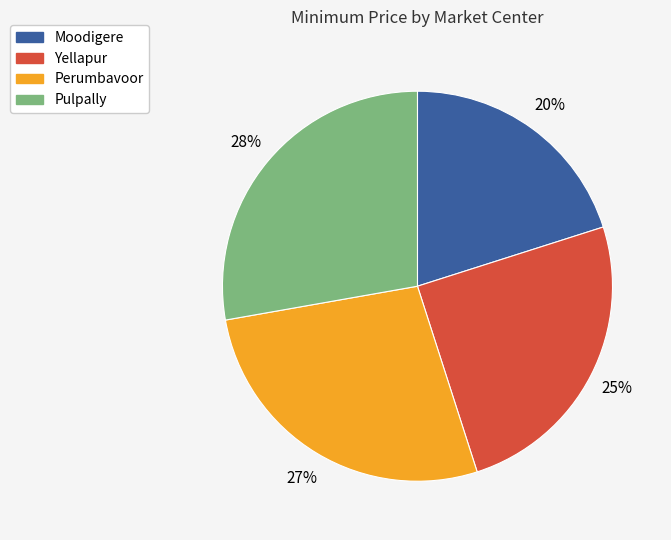

The Perumbavoor slice represents 19% of the pie. True or false?

False